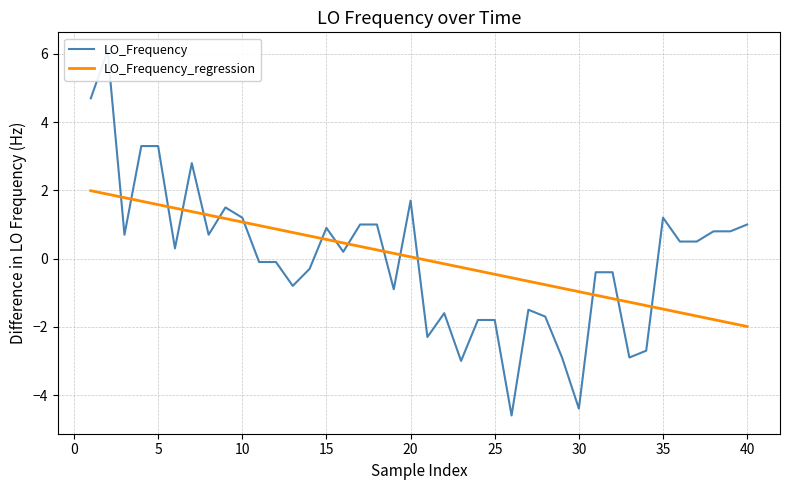

The value of LO_Frequency_regression at 10 is 1.6. True or false?

False